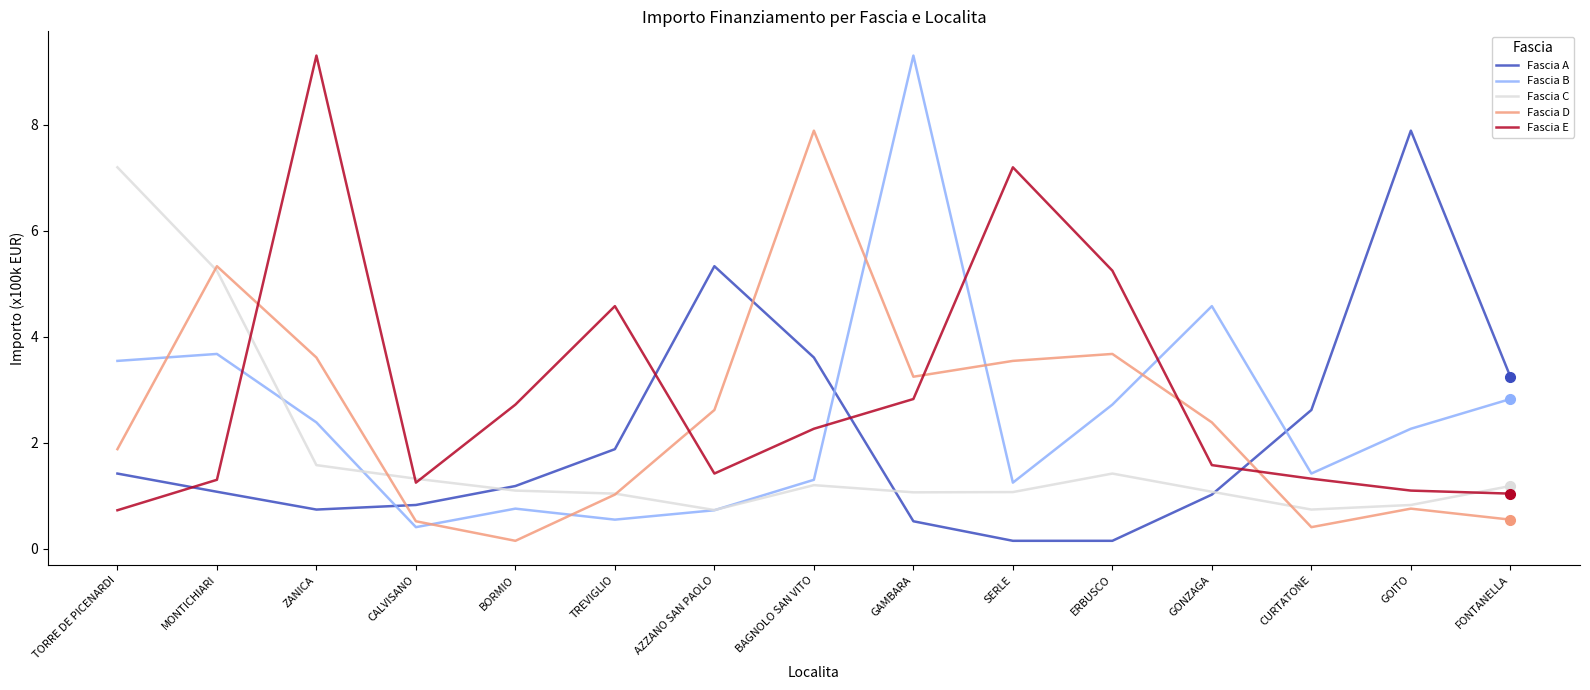

What position from the left is GONZAGA?

12